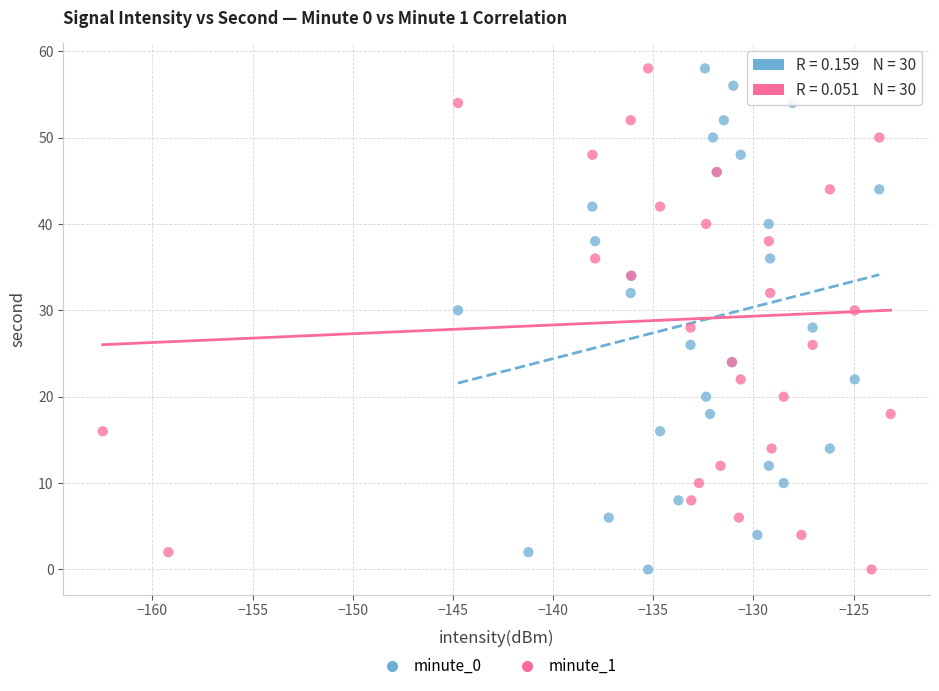

What are all the series names shown in the legend?

minute_0, minute_1